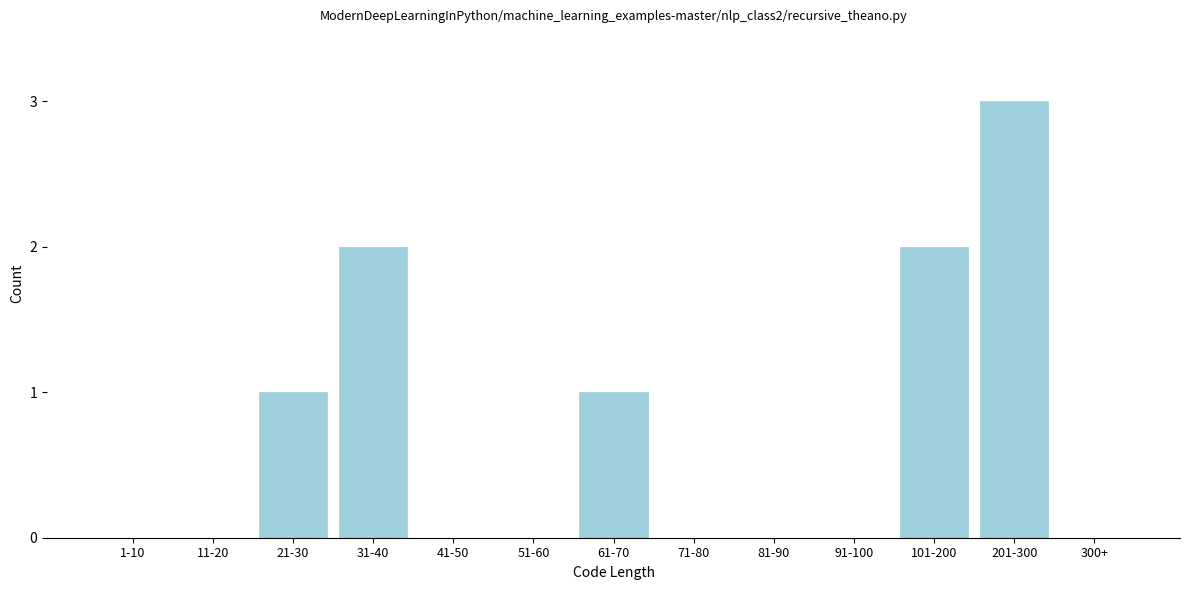

Reading left to right, transcribe all the data shown in this chart.

1-10=0	11-20=0	21-30=1	31-40=2	41-50=0	51-60=0	61-70=1	71-80=0	81-90=0	91-100=0	101-200=2	201-300=3	300+=0